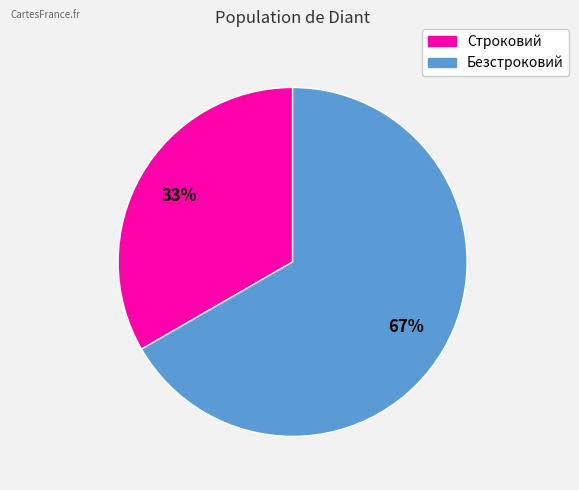

To the nearest percent, what portion does Безстроковий represent?

67%